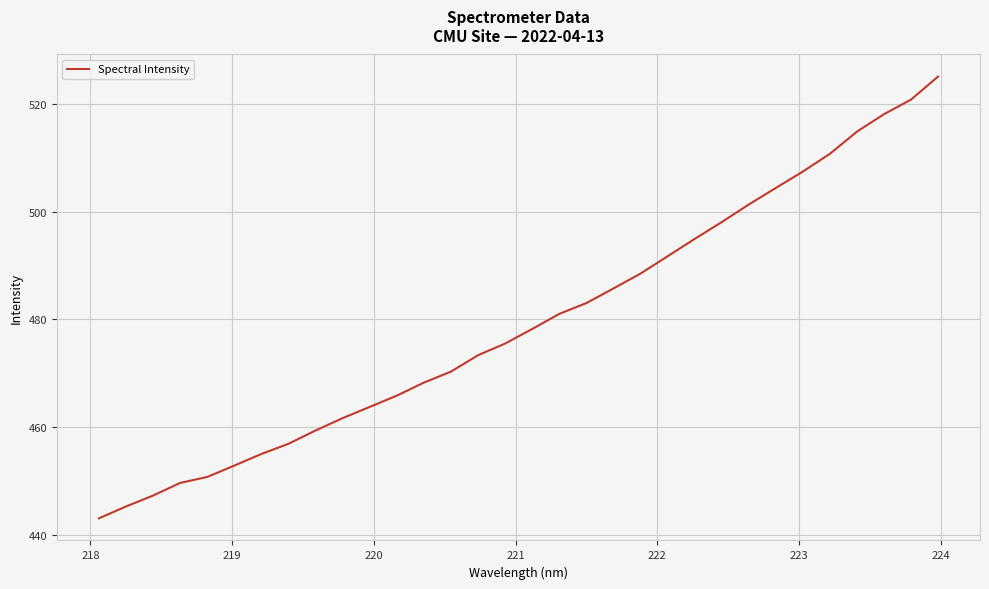

What is the maximum value shown in the chart?

525.1